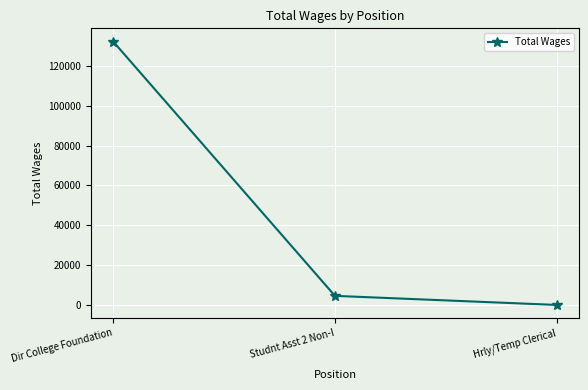

Is it true that the value at Studnt Asst 2 Non-I is 4694?

True